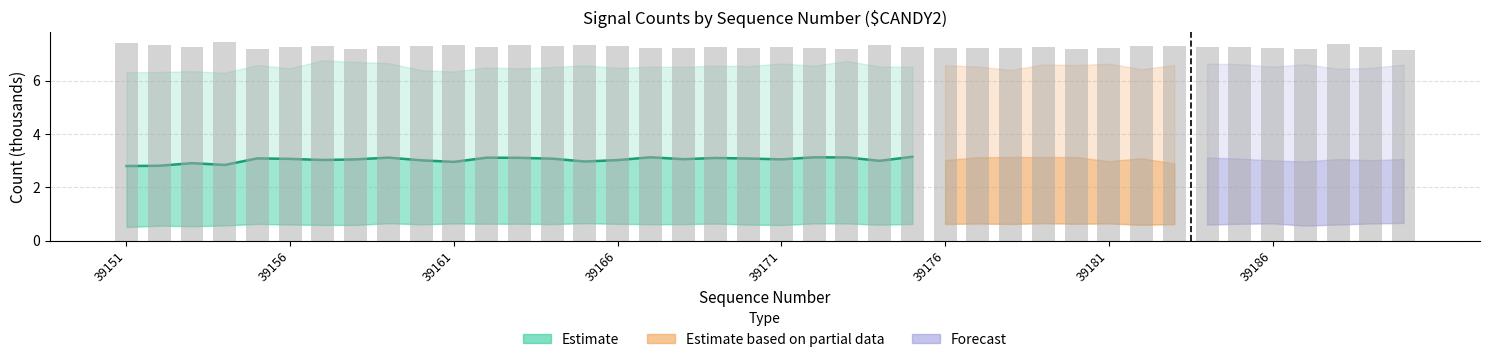

How many values exceed 3?

18